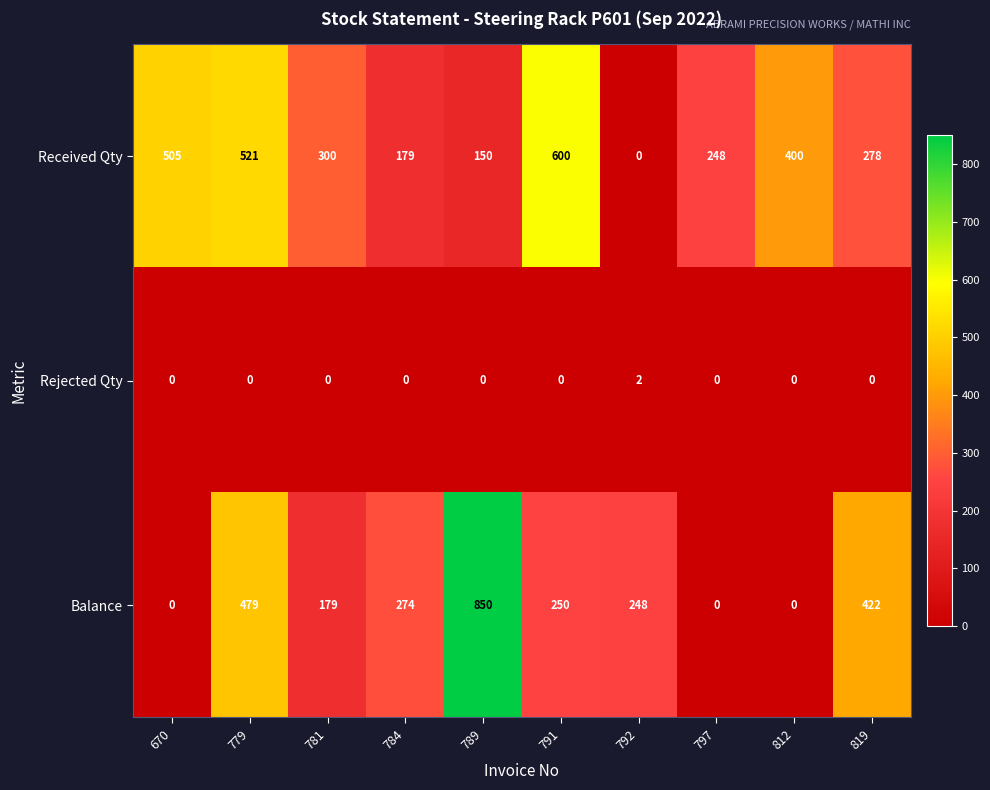

At 789, list the series in order from largest to smallest.

Balance, Received Qty, Rejected Qty